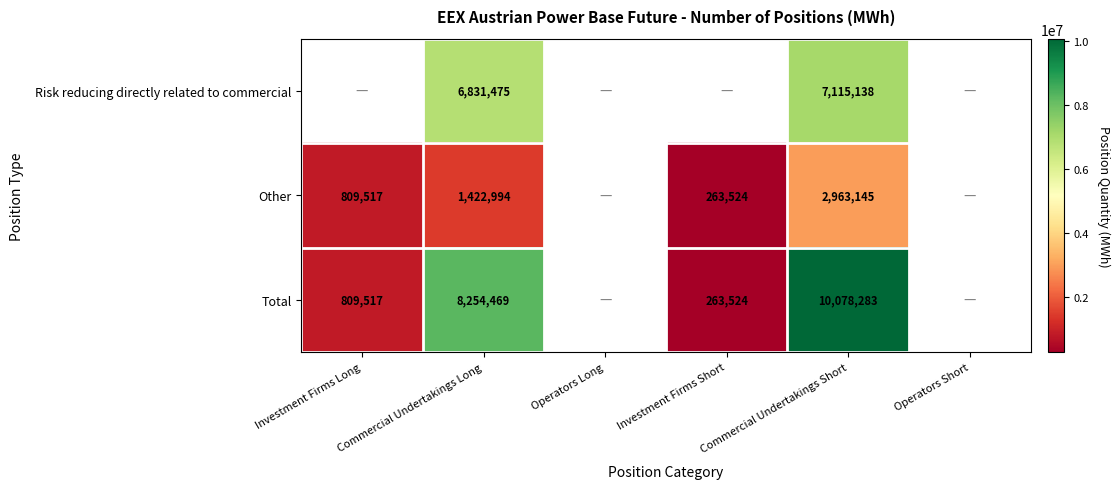

At which category is the sum across all series the highest?

Commercial Undertakings Short